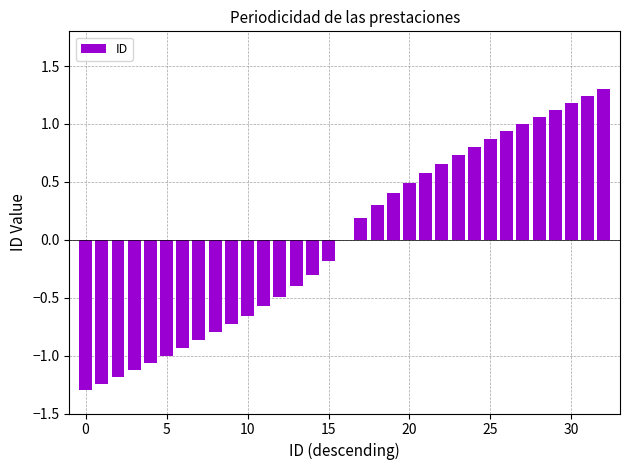

What is the maximum value shown in the chart?

1.3